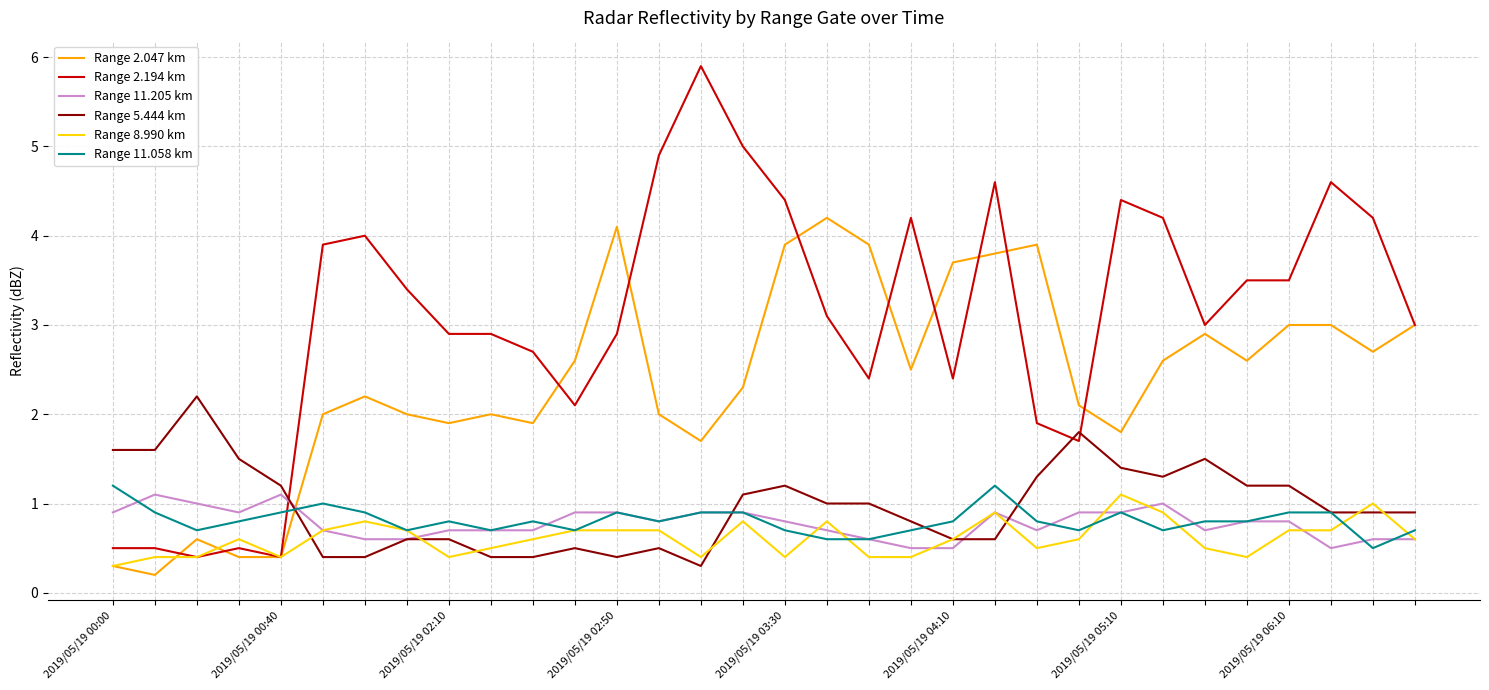

True or false: Range 8.990 km and Range 11.058 km cross at least once.

True